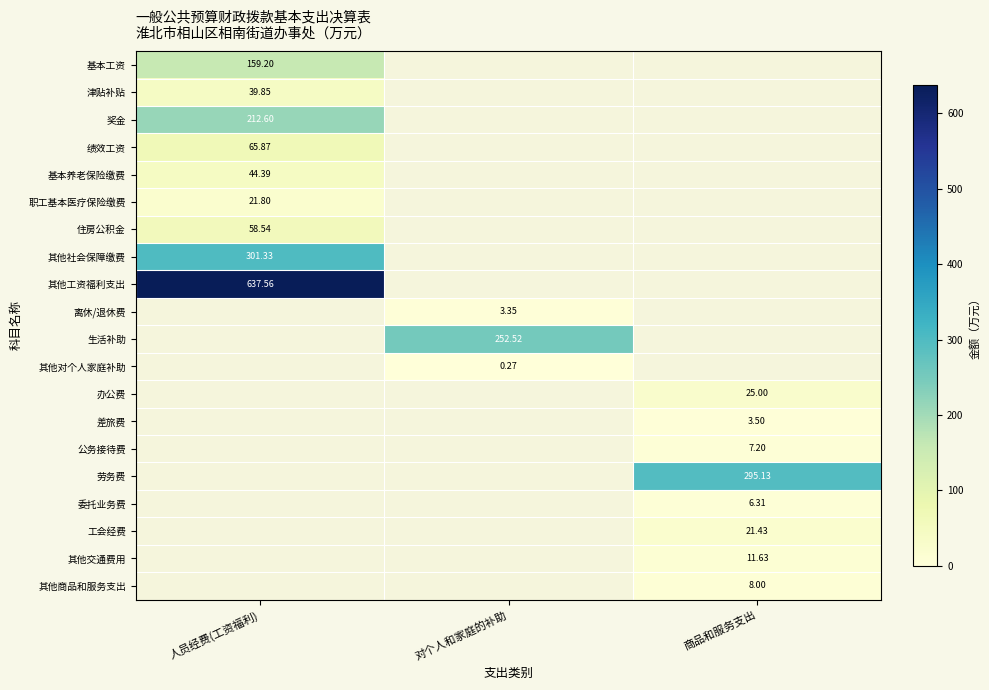

Is the value of 其他社会保障缴费 at 人员经费(工资福利) greater than the value of 劳务费 at 商品和服务支出?

Yes